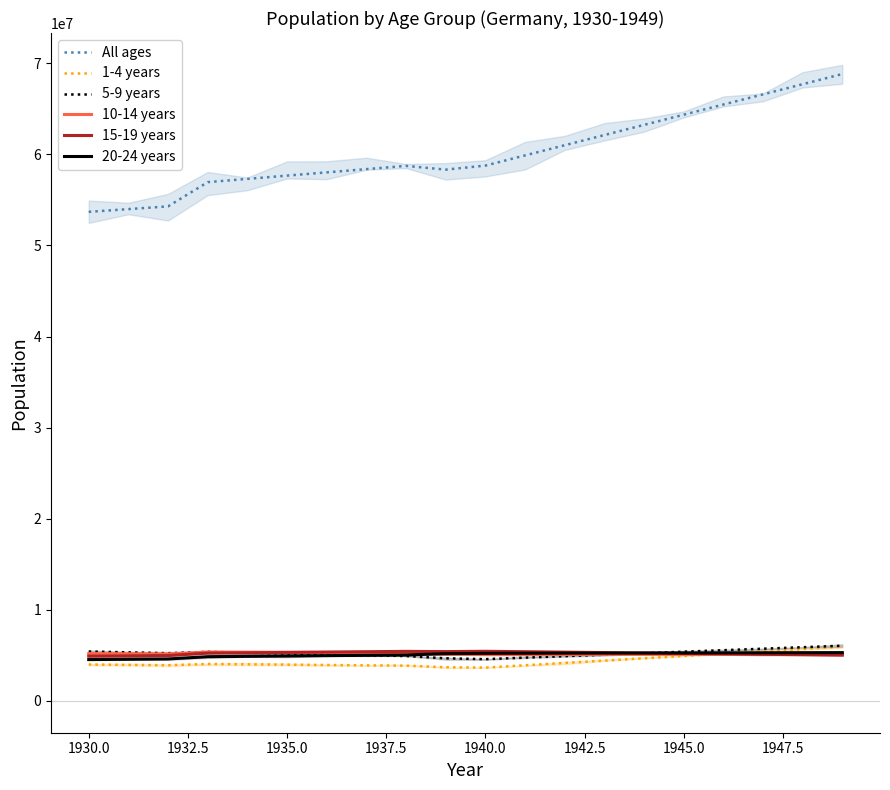

What is the minimum value for 15-19 years?

4911623